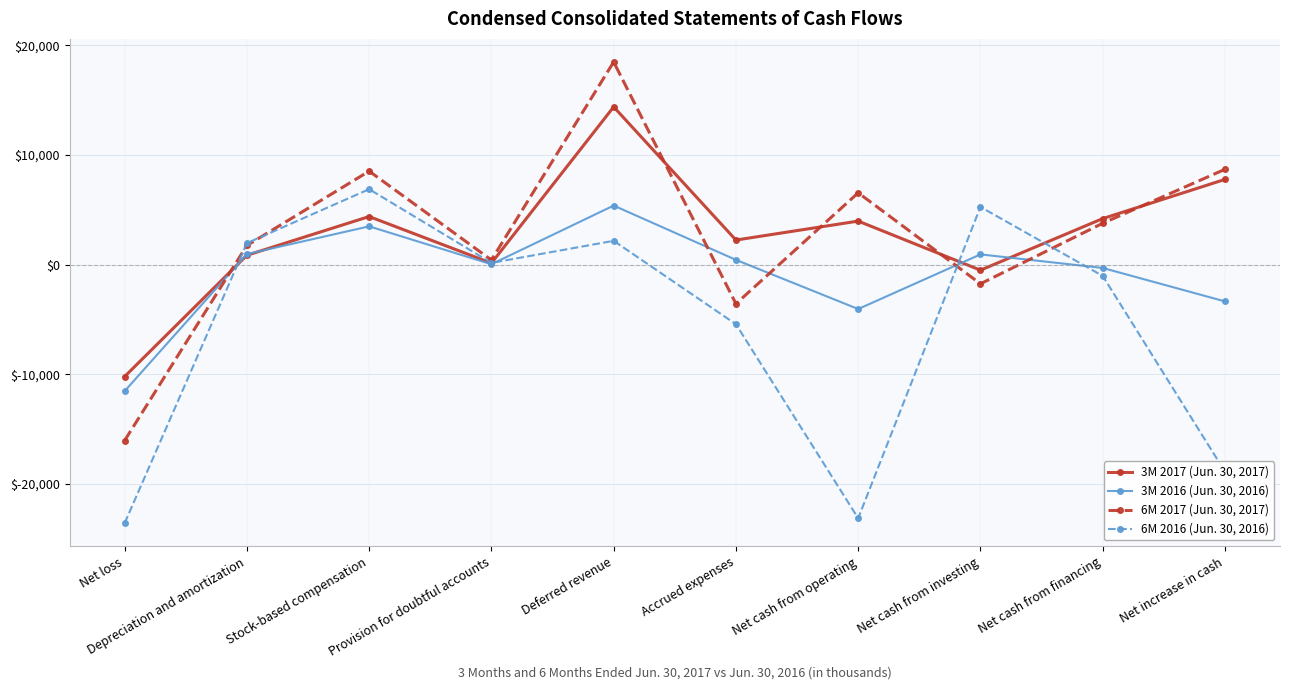

List the series in order of their peak value, highest first.

6M 2017 (Jun. 30, 2017), 3M 2017 (Jun. 30, 2017), 6M 2016 (Jun. 30, 2016), 3M 2016 (Jun. 30, 2016)